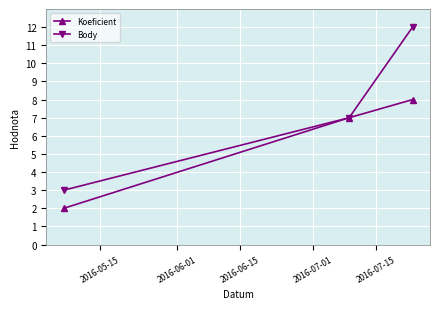

Which series has the widest spread of values?

Body